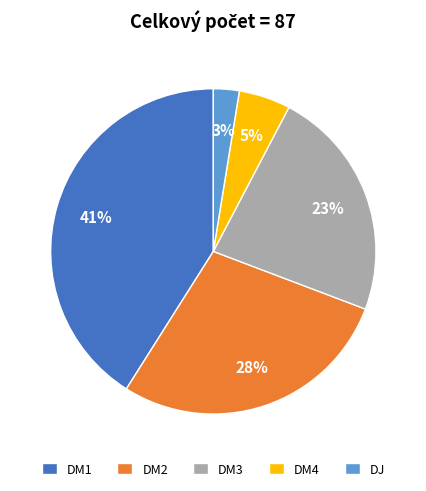

Rank the categories by value from highest to lowest.

DM1, DM2, DM3, DM4, DJ